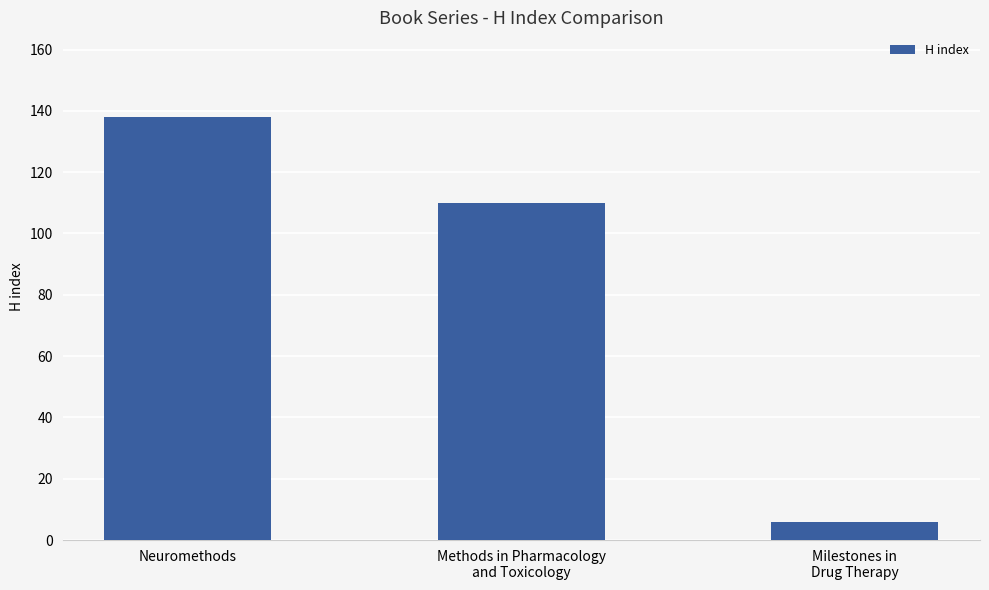

Are the bars horizontal?

No